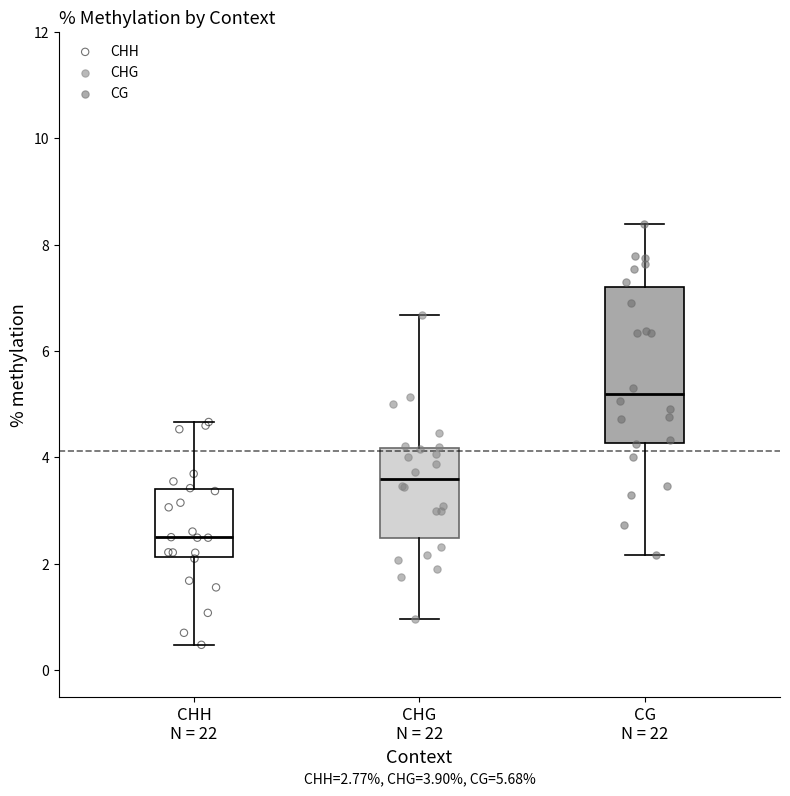

Which box is the tallest, from its lower edge to its upper edge?

CG N = 22